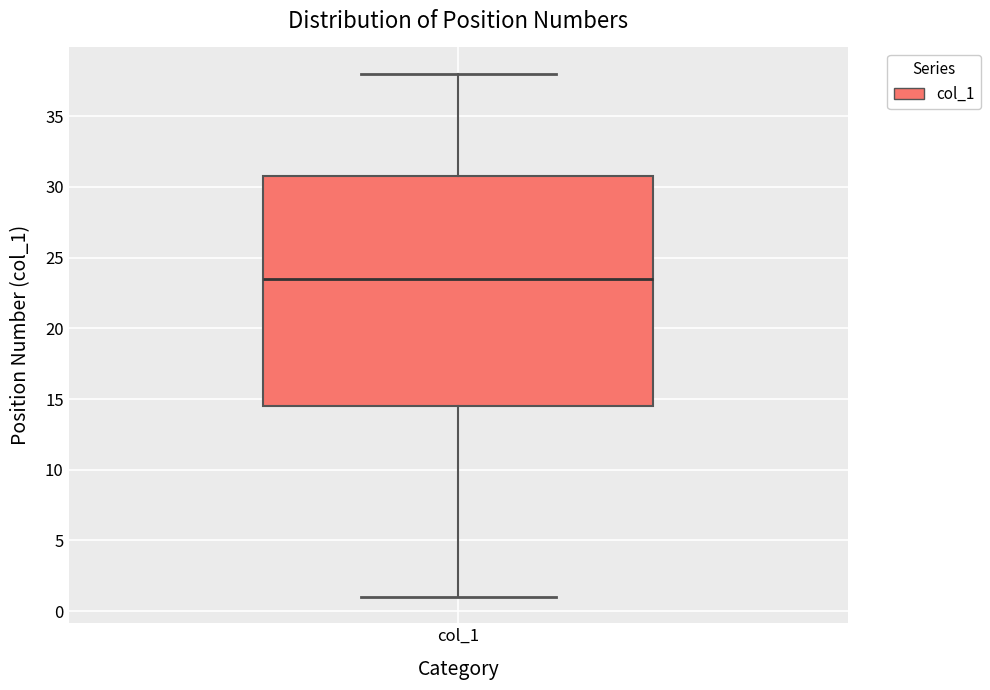

Read this box plot against the y-axis: the position of the median line, the range covered by the box, and the ends of both whiskers. The values are not printed on the chart, so give them approximately, as read against the axis.

median 23.5, box 14.5 to 31.0, whiskers 1.0 to 38.0